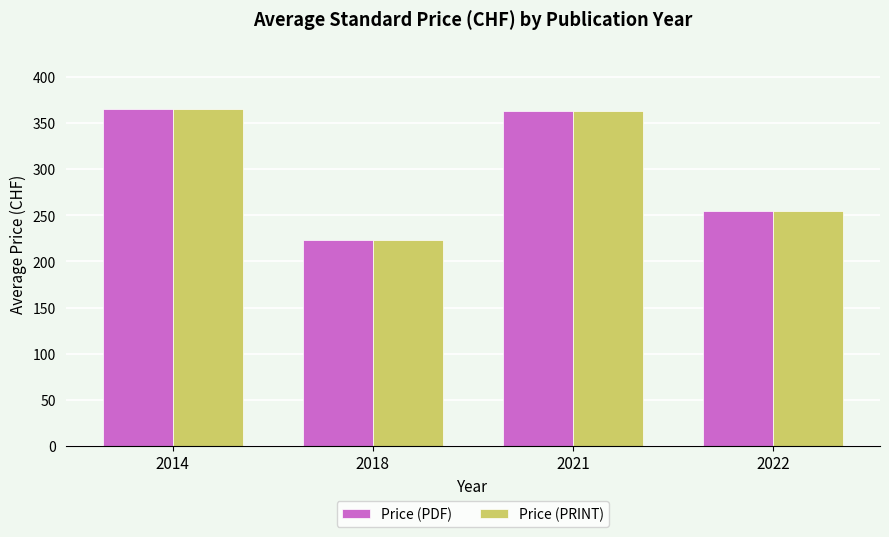

Reading left to right, what are all the values shown in this chart?

Price (PDF): 2014=365.0	2018=223.8	2021=363.0	2022=255.0
Price (PRINT): 2014=365.0	2018=223.8	2021=363.0	2022=255.0